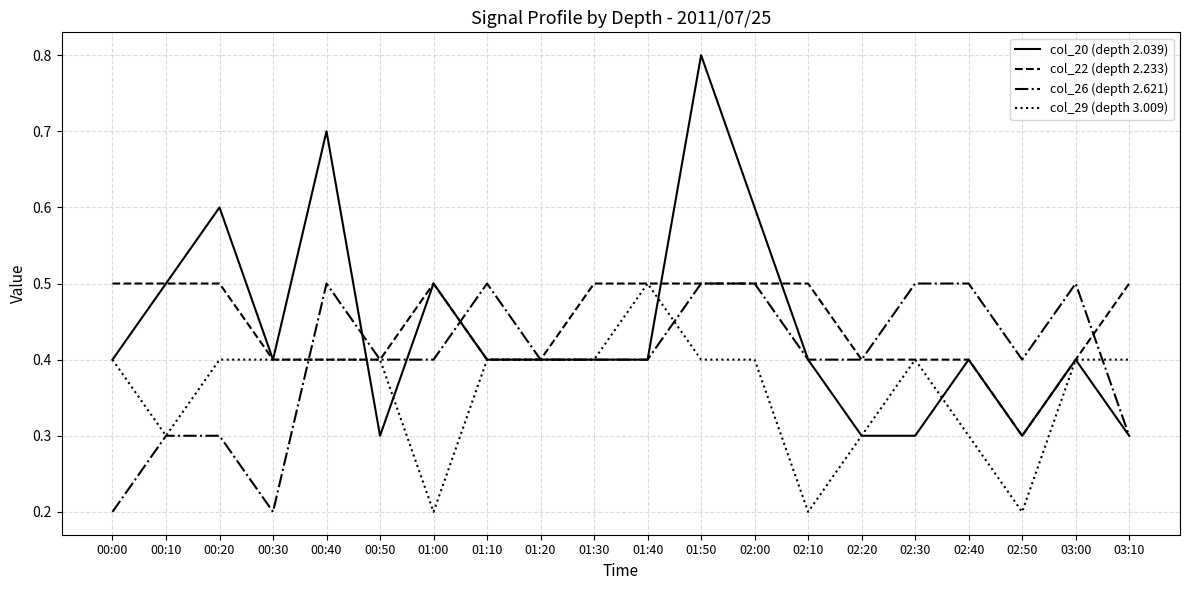

How many distinct data groups are displayed?

4